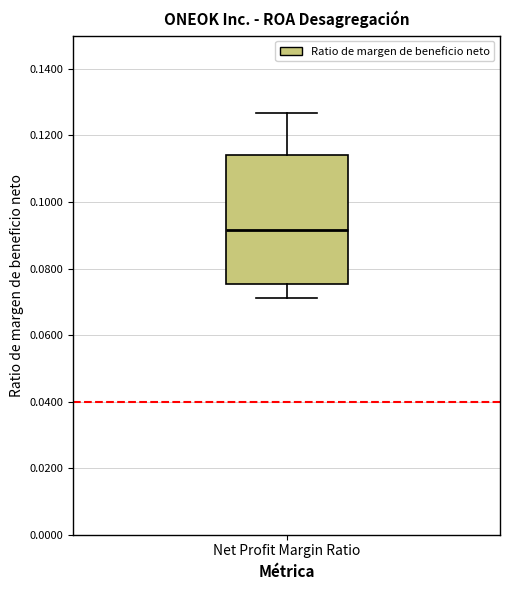

Where is the upper edge of the box for Net Profit Margin Ratio on the y-axis? The values are not printed on the chart, so give them approximately, as read against the axis.

0.114